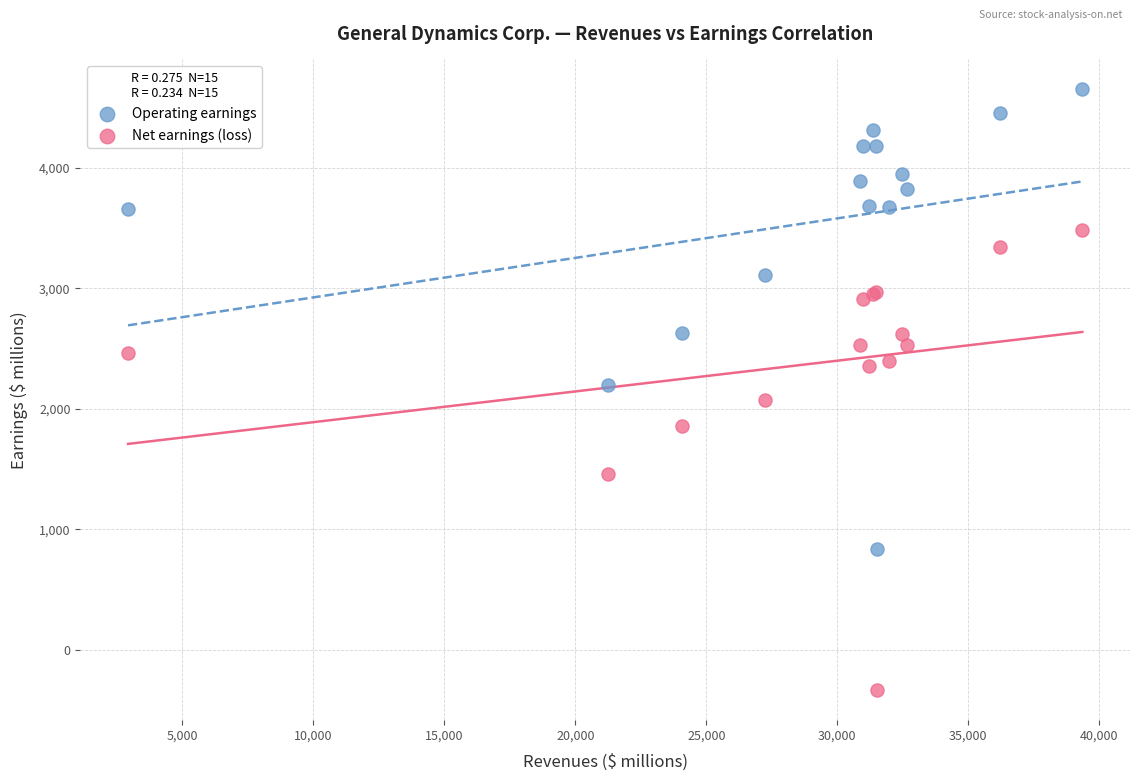

Which series reaches the maximum Y coordinate?

Operating earnings